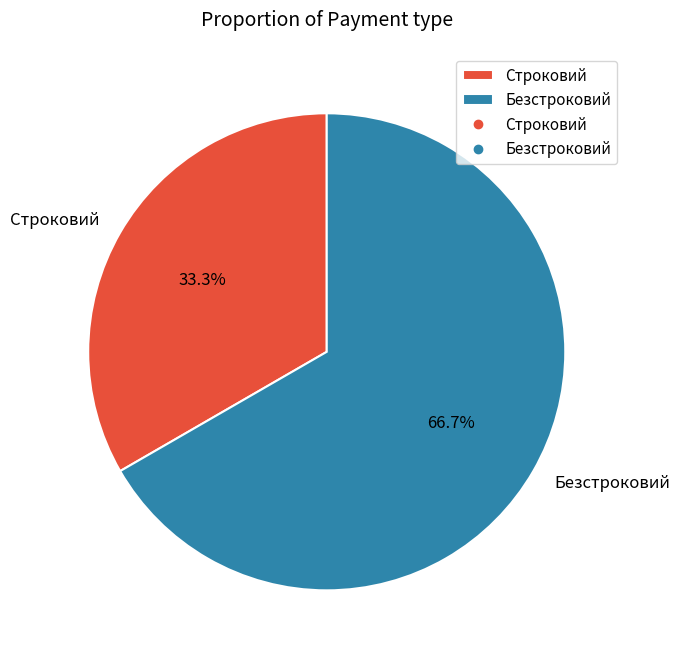

What percentage do Безстроковий and Строковий together represent?

100.0%